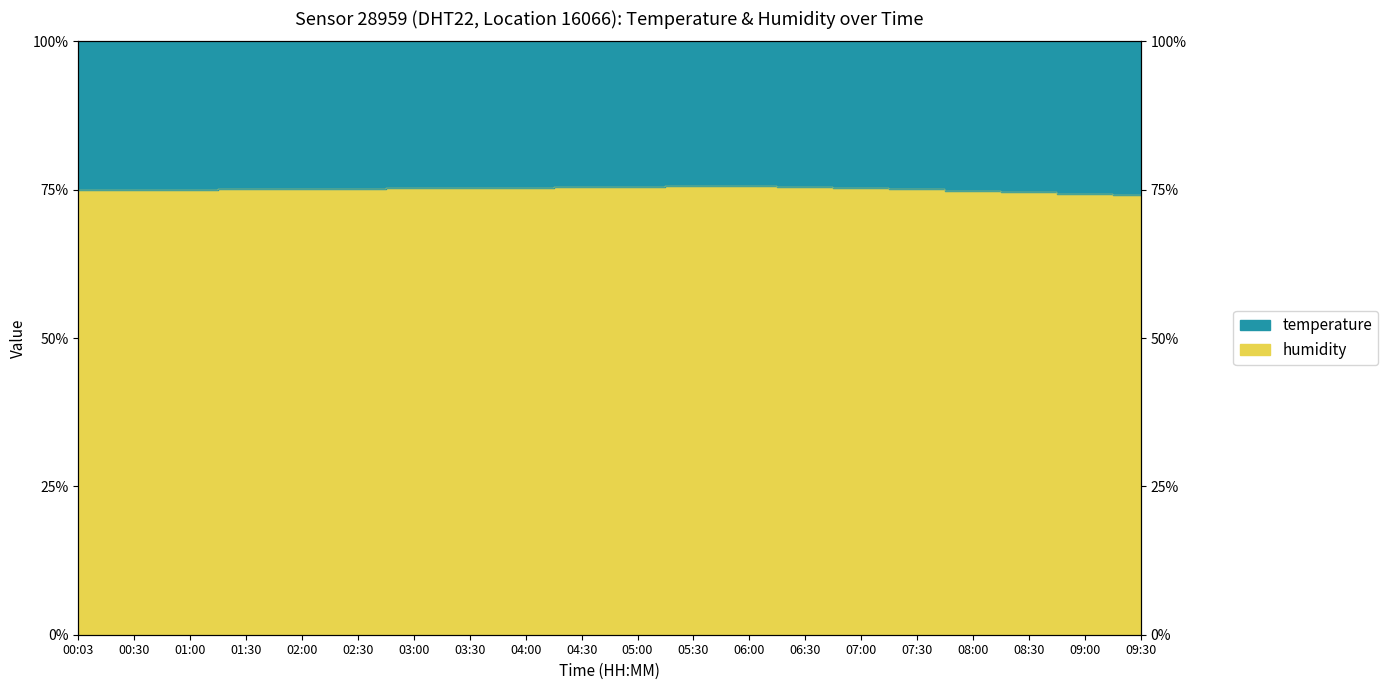

Which label corresponds to the smallest value in the chart?

09:30